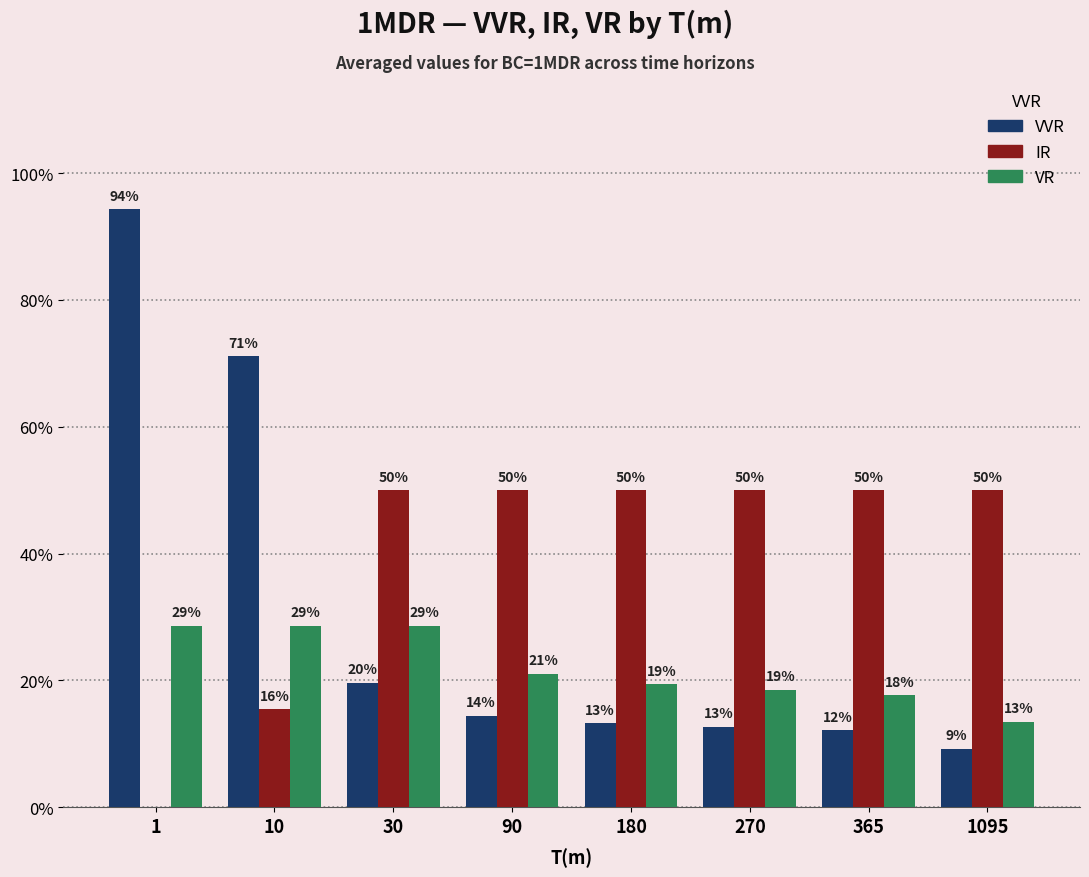

What is the lowest value of the VR series?

0.1